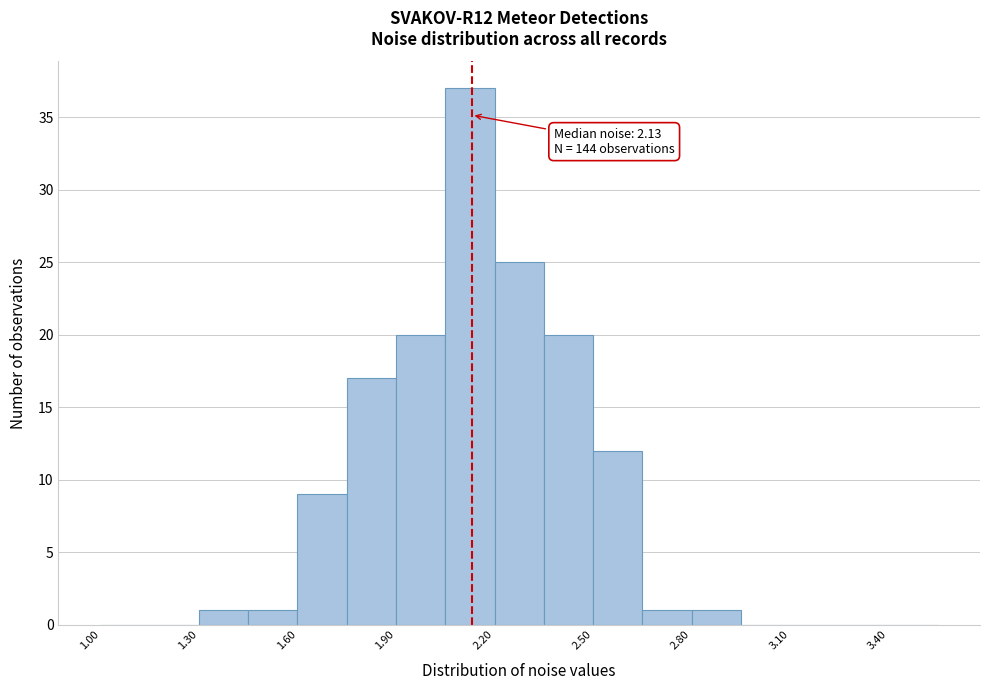

Around what value on the x-axis is the tallest bar? Give the approximate position of its centre, as read against the axis.

2.15